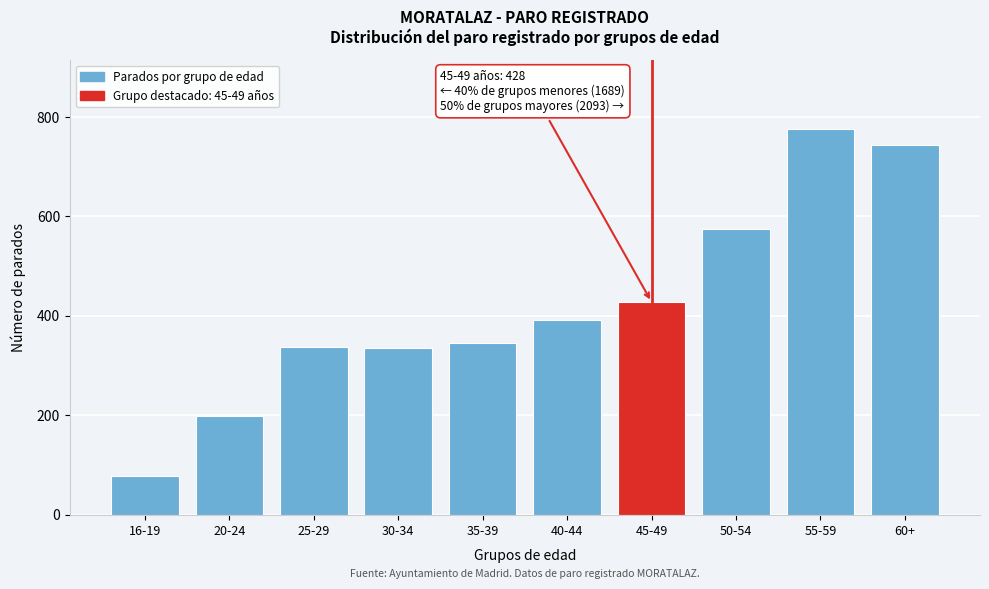

What is the value of the 5th bar from the left?

346